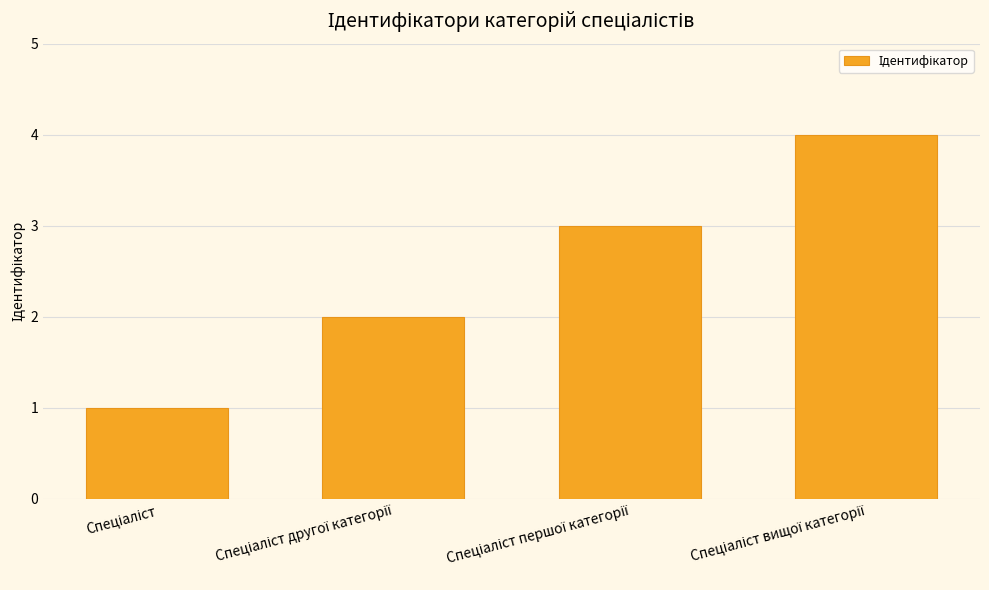

What is the sum of all values?

10